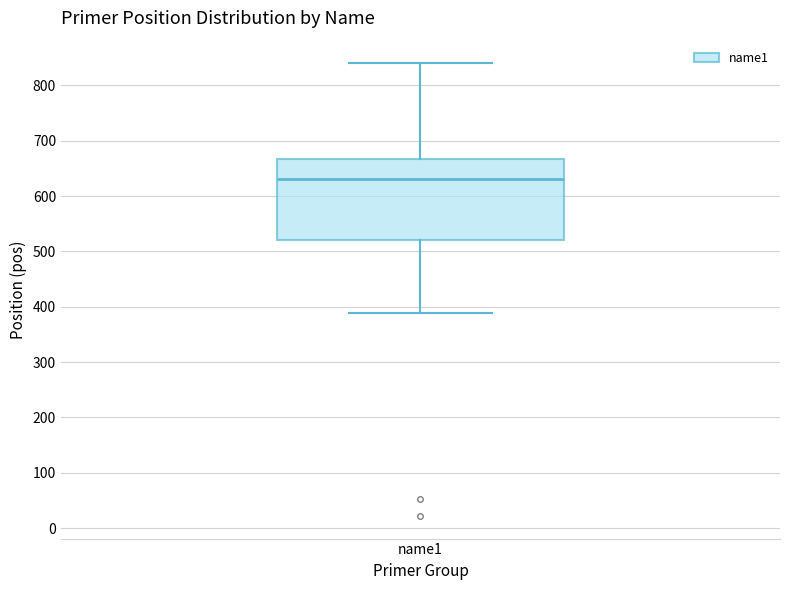

Transcribe this box plot: give where the median line is, the range the box spans, and where the two whiskers end, as read against the y-axis. The values are not printed on the chart, so give them approximately, as read against the axis.

median 630, box 520 to 670, whiskers 390 to 840